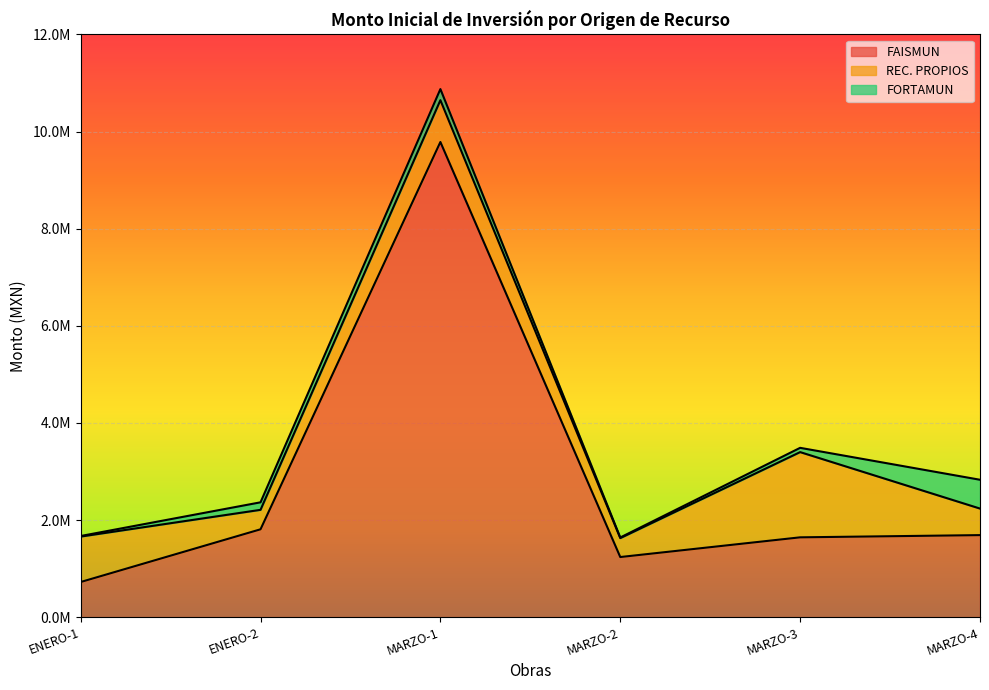

At which category does REC. PROPIOS reach its first local valley?

ENERO-2